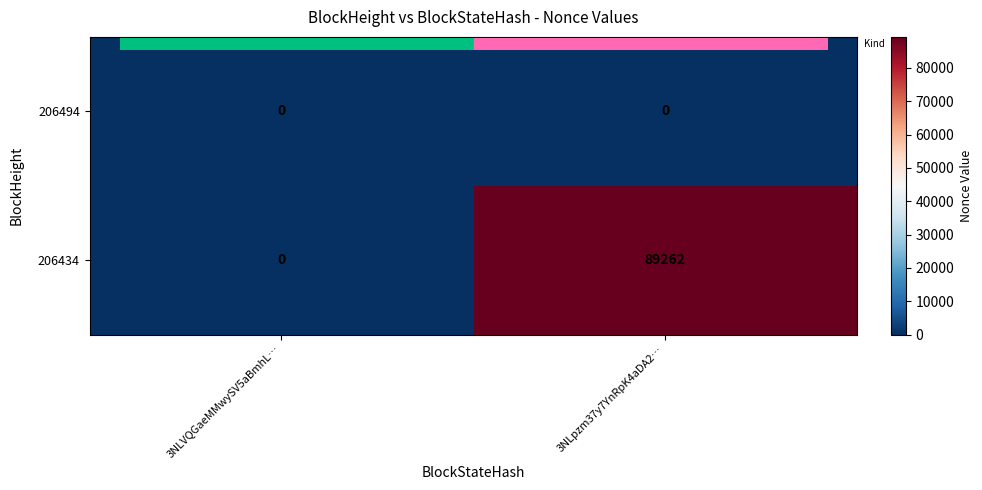

Reading right to left, extract all data points from this chart.

206494: 3NLpzm37y7YnRpK4aDA2…=0	3NLVQGaeMMwySV5aBmhL…=0
206434: 3NLpzm37y7YnRpK4aDA2…=89262	3NLVQGaeMMwySV5aBmhL…=0